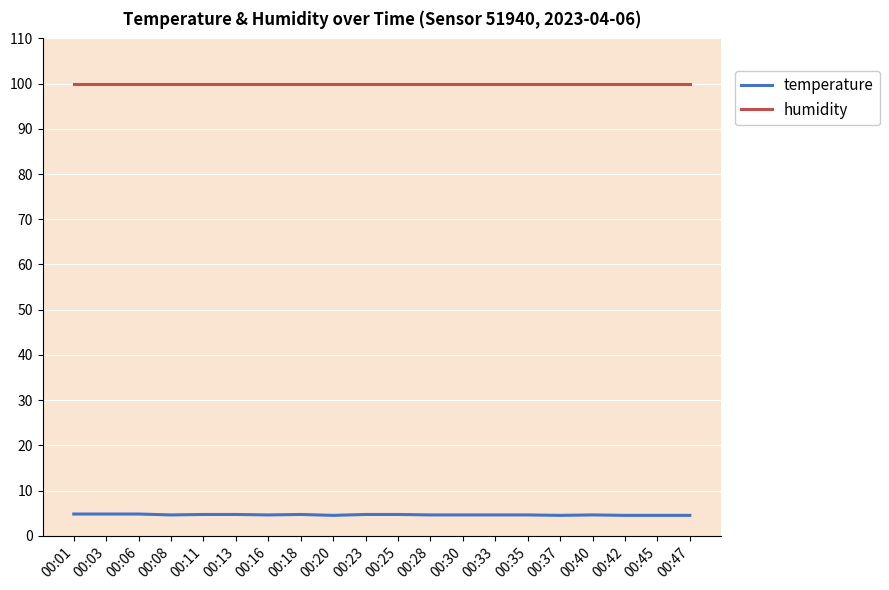

List the series in order of their overall mean, lowest first.

temperature, humidity